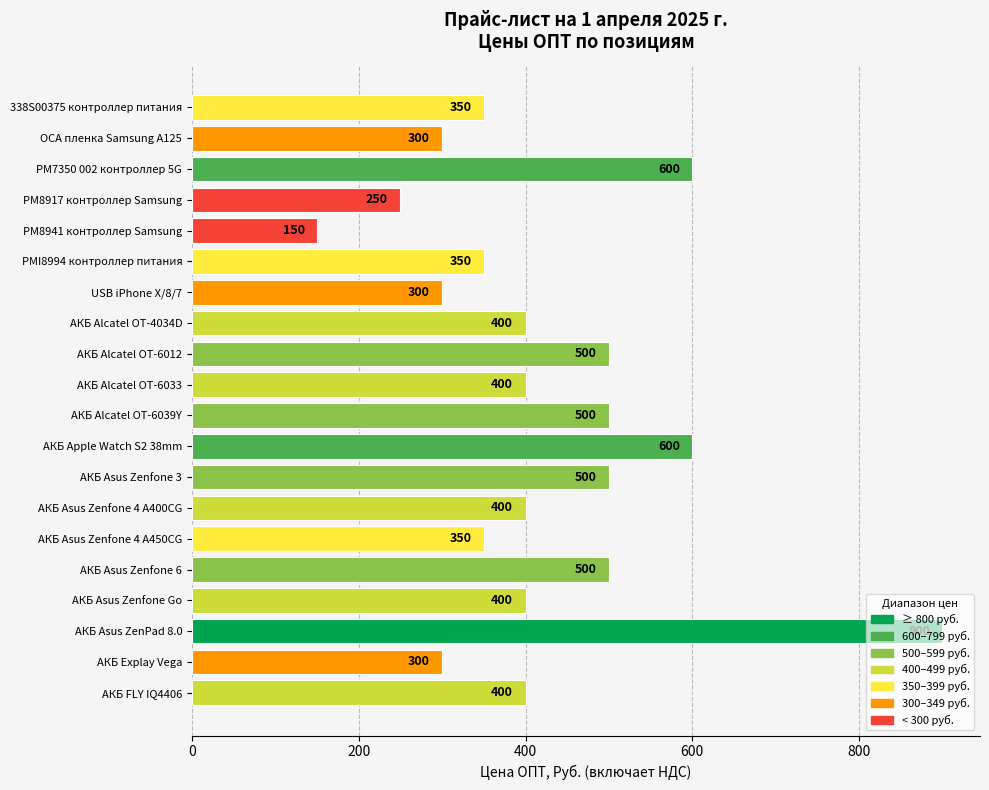

What is the label of the 1st bar from the bottom?

АКБ FLY IQ4406